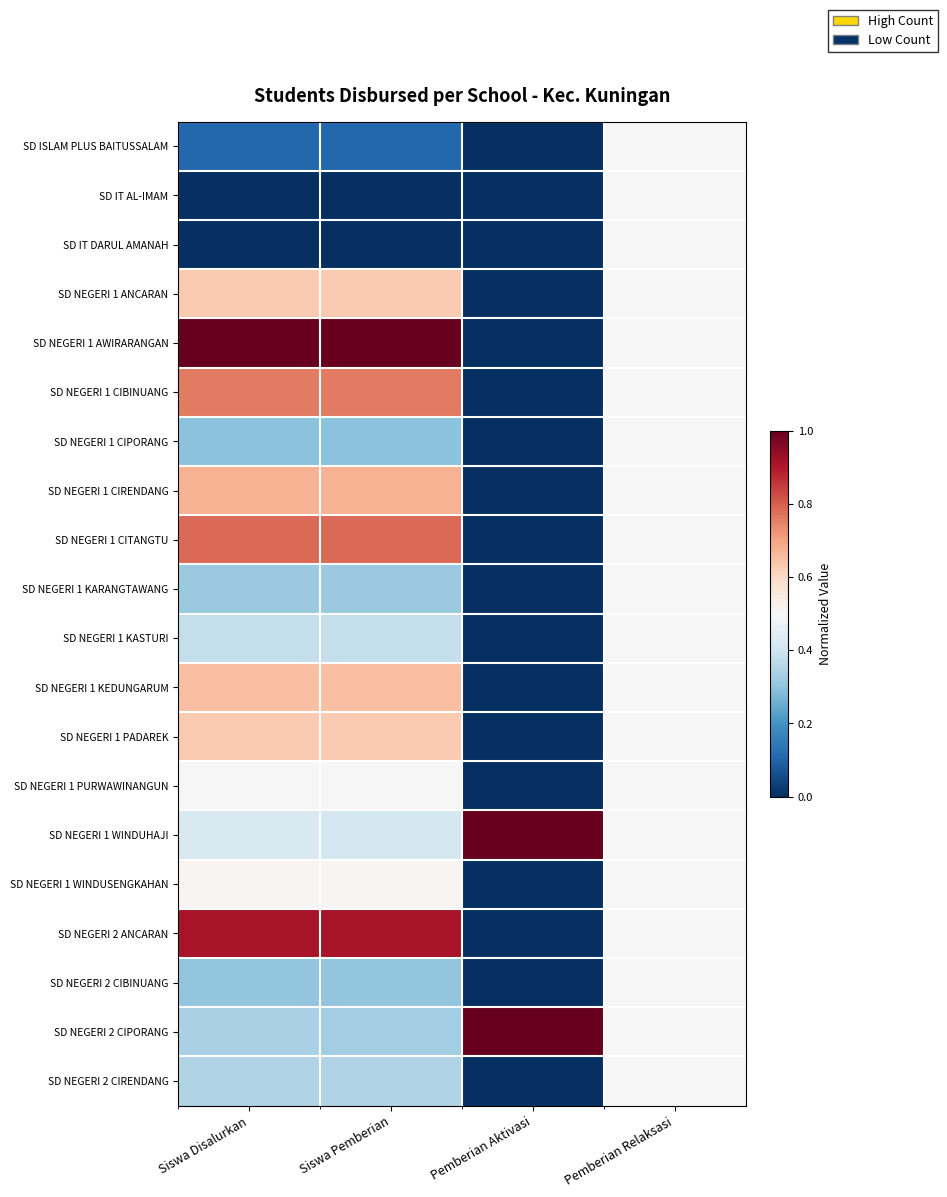

How many distinct data groups are displayed?

20